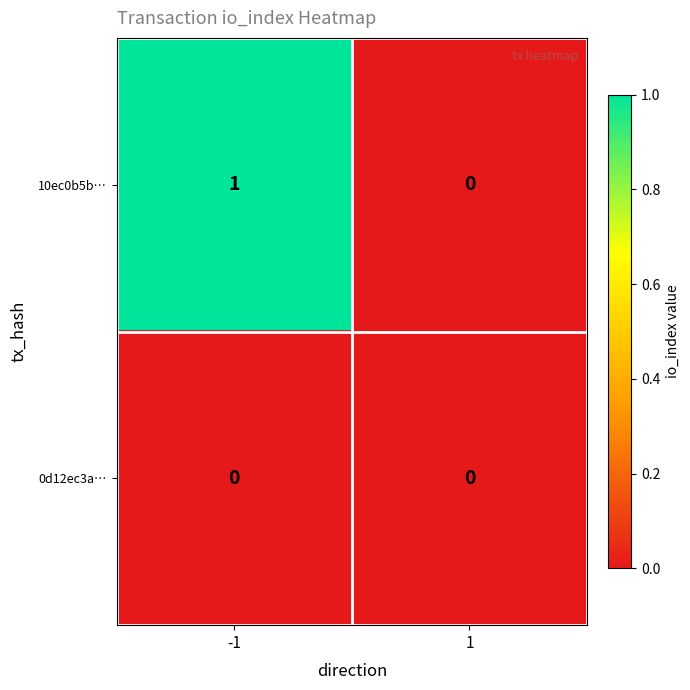

At -1, list the series in order from smallest to largest.

0d12ec3a…, 10ec0b5b…